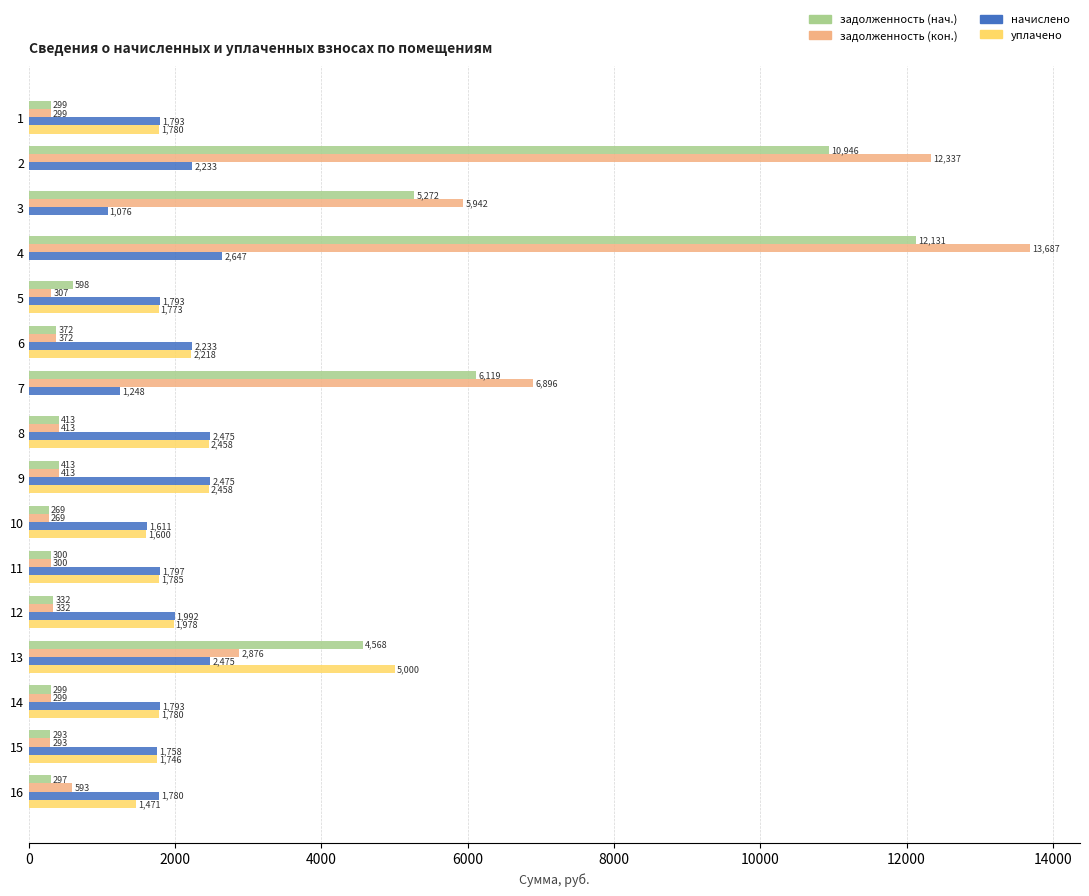

What is the sum of the уплачено values at 13 and 3?

5000.0